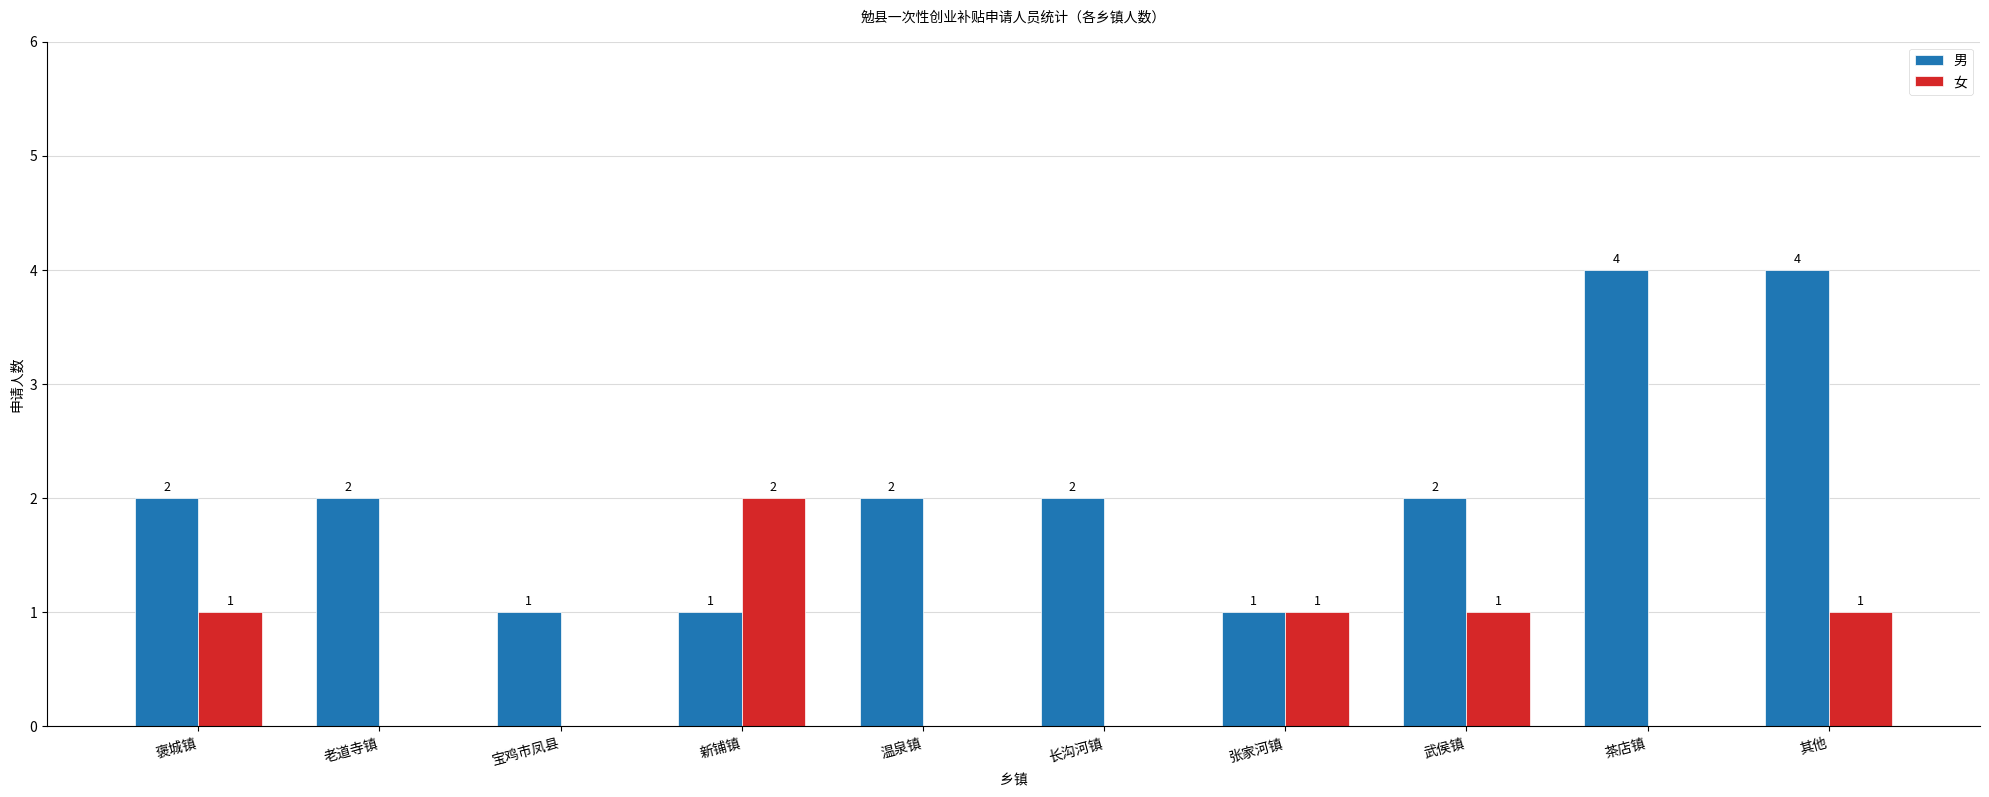

At which category is the sum across all series the highest?

其他